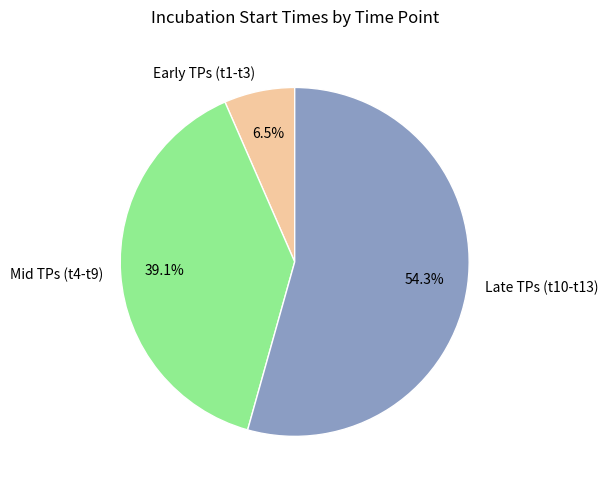

How much of the chart is everything except Mid TPs (t4-t9)?

60.9%